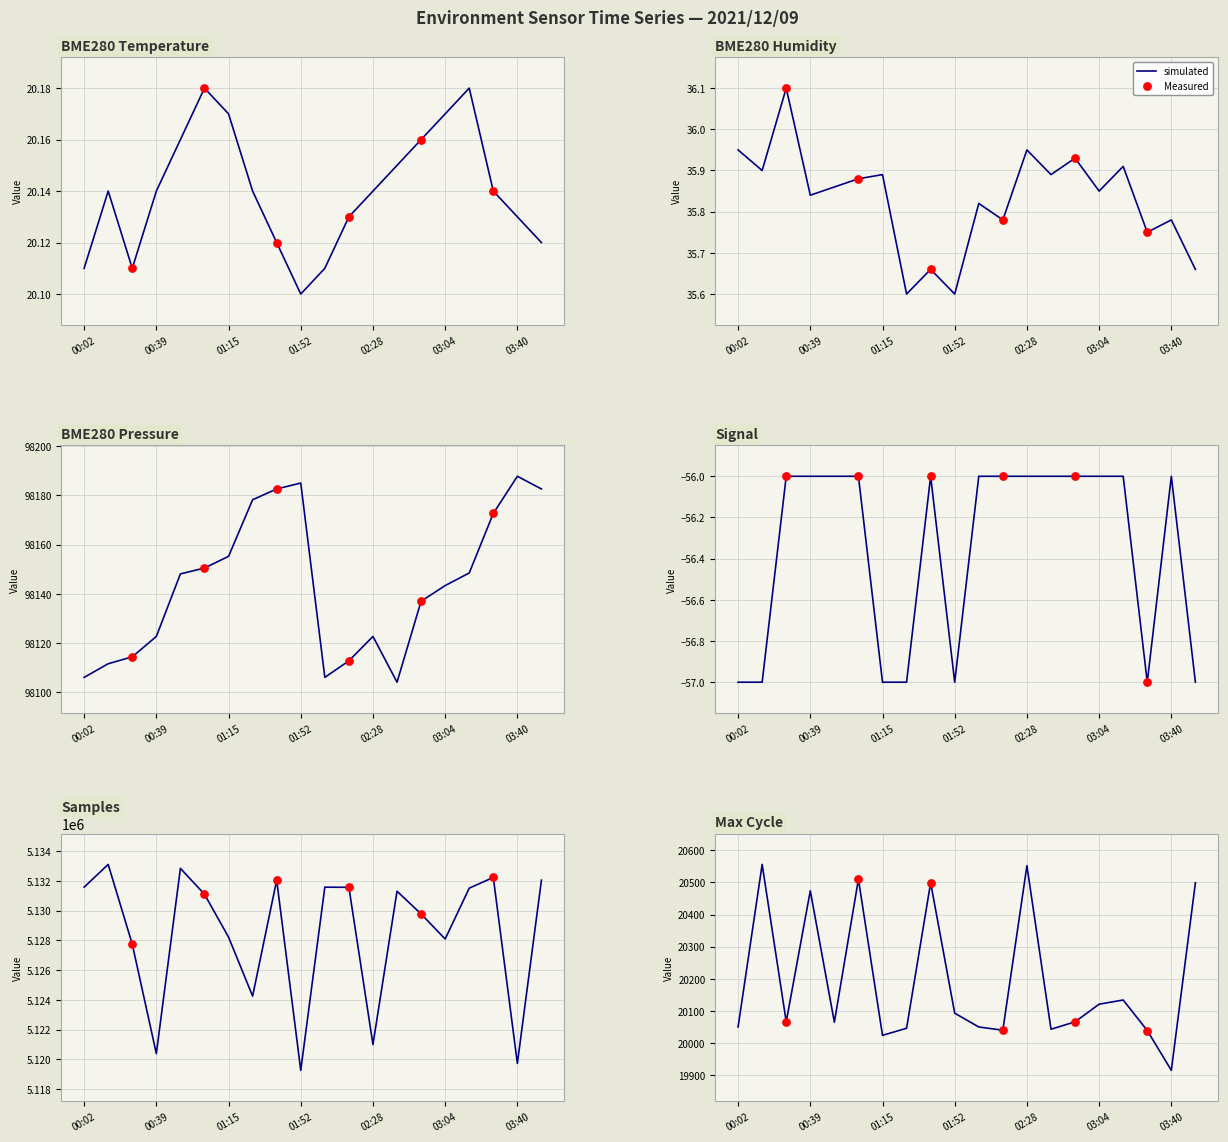

Which series has the largest Y range (max minus min)?

Samples